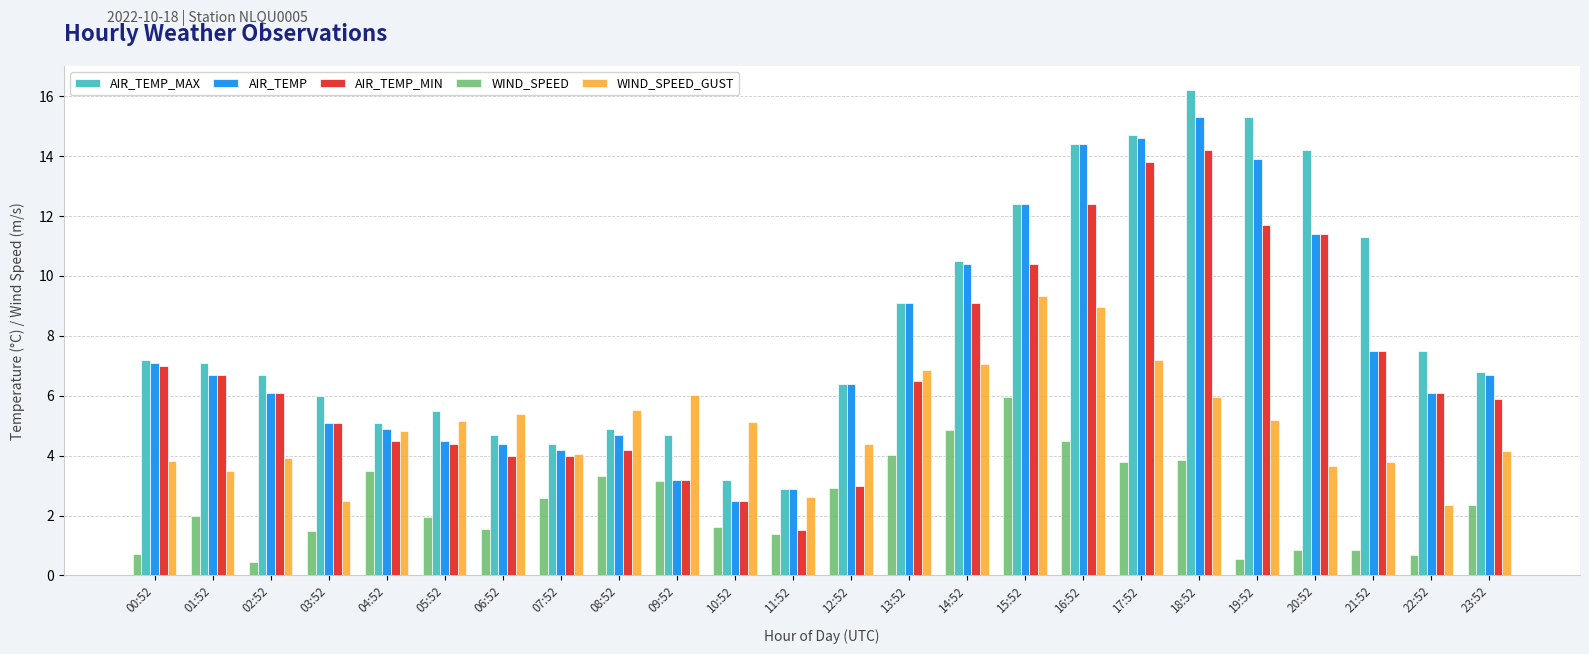

What are all the series names shown in the legend?

AIR_TEMP_MAX, AIR_TEMP, AIR_TEMP_MIN, WIND_SPEED, WIND_SPEED_GUST